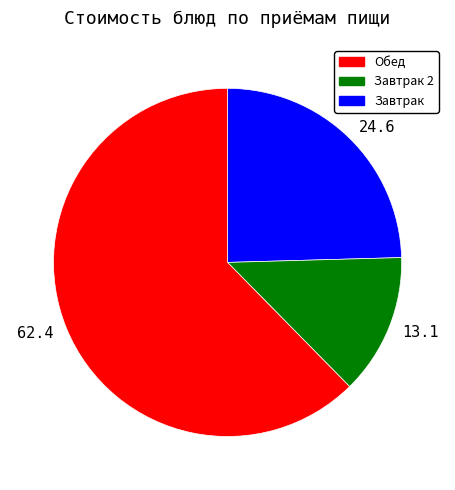

How many slices are in this pie chart?

3